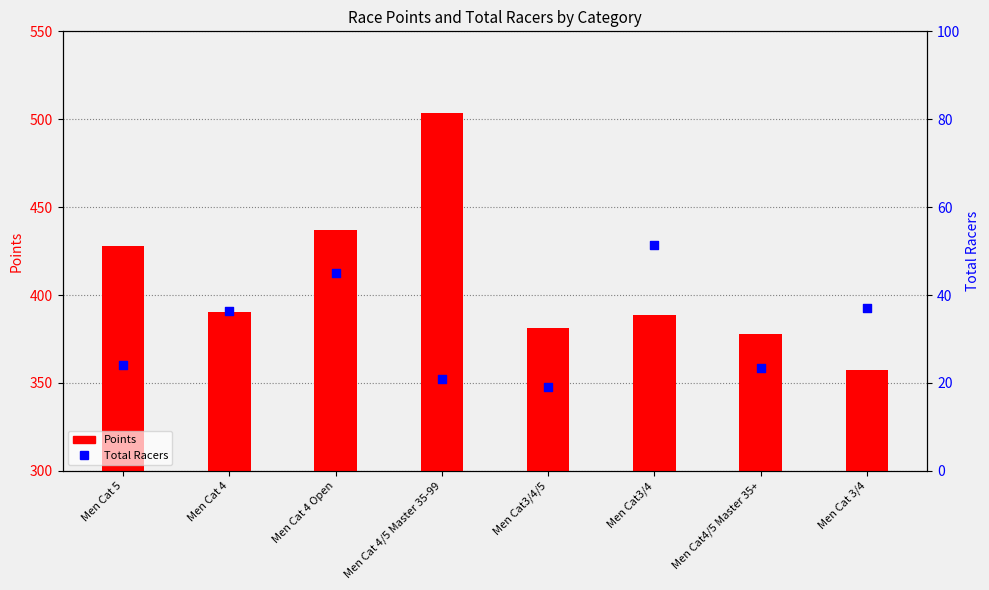

What are all the series names shown in the legend?

Points, Total Racers